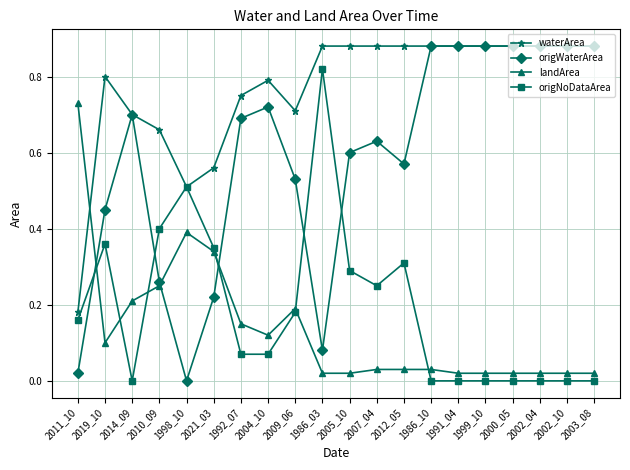

Where is the first local maximum for origWaterArea?

2014_09